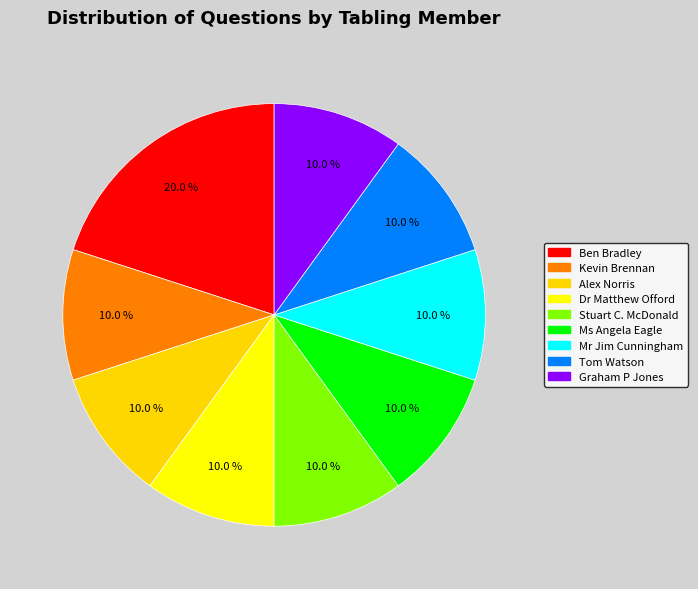

To the nearest percent, what portion does Tom Watson represent?

10%